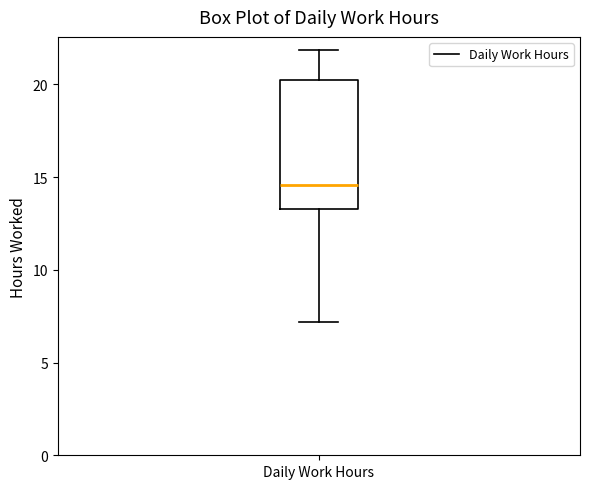

Transcribe this box plot: give where the median line is, the range the box spans, and where the two whiskers end, as read against the y-axis. The values are not printed on the chart, so give them approximately, as read against the axis.

median 14.5, box 13.5 to 20.5, whiskers 7.0 to 22.0